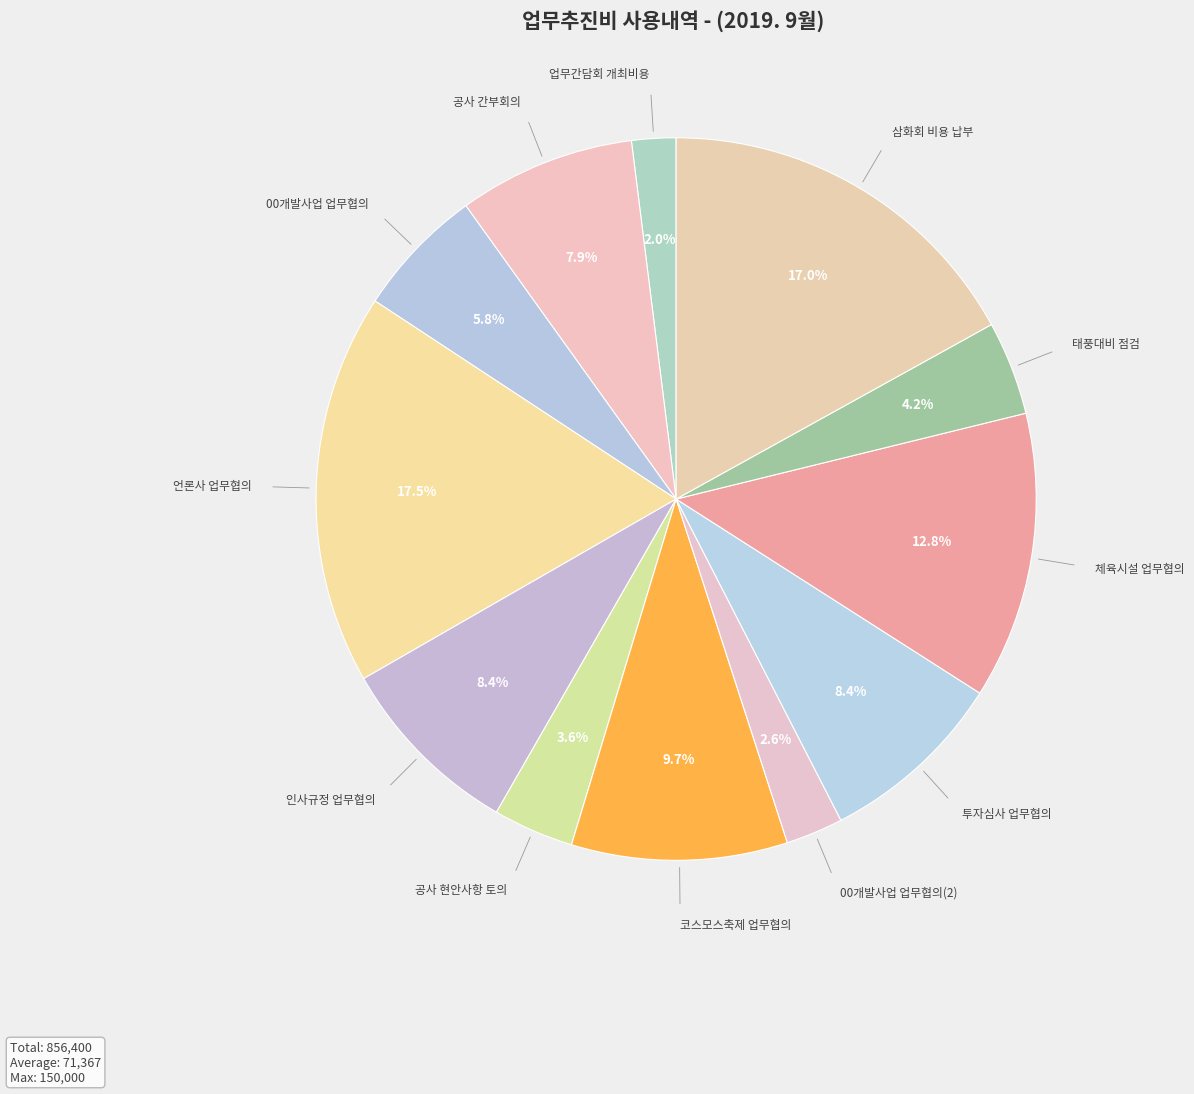

To the nearest percent, what is the difference between the largest and smallest slice percentages?

16%